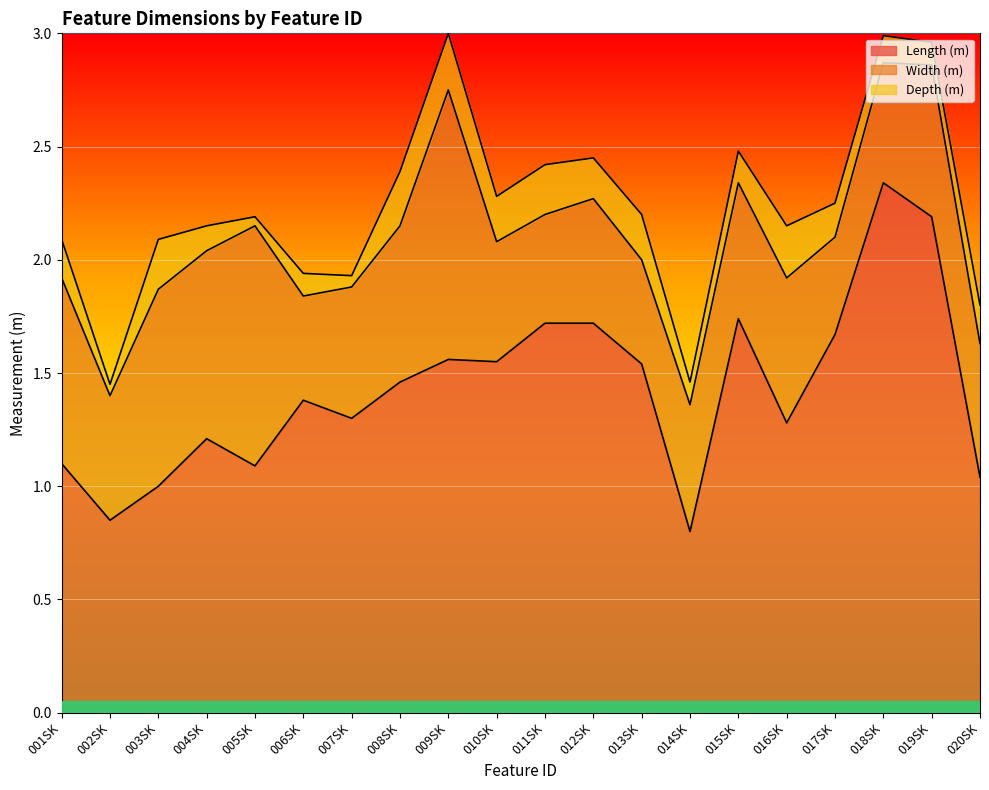

True or false: Length (m) has more than 0 points higher than both neighbors.

True